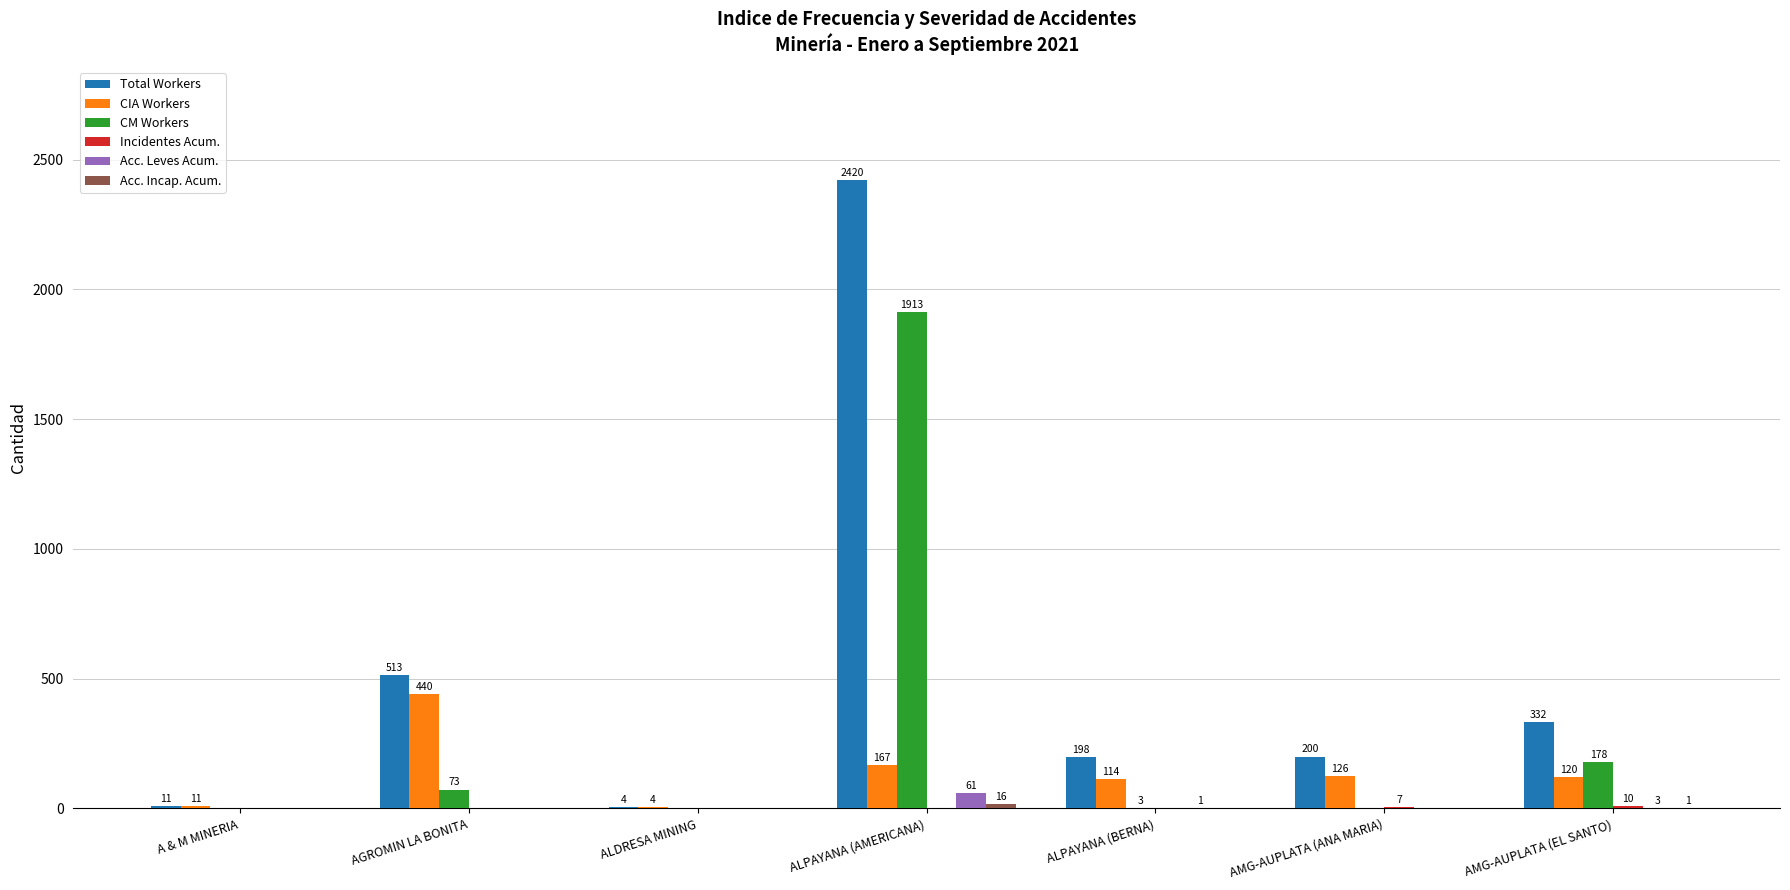

How many distinct data groups are displayed?

6